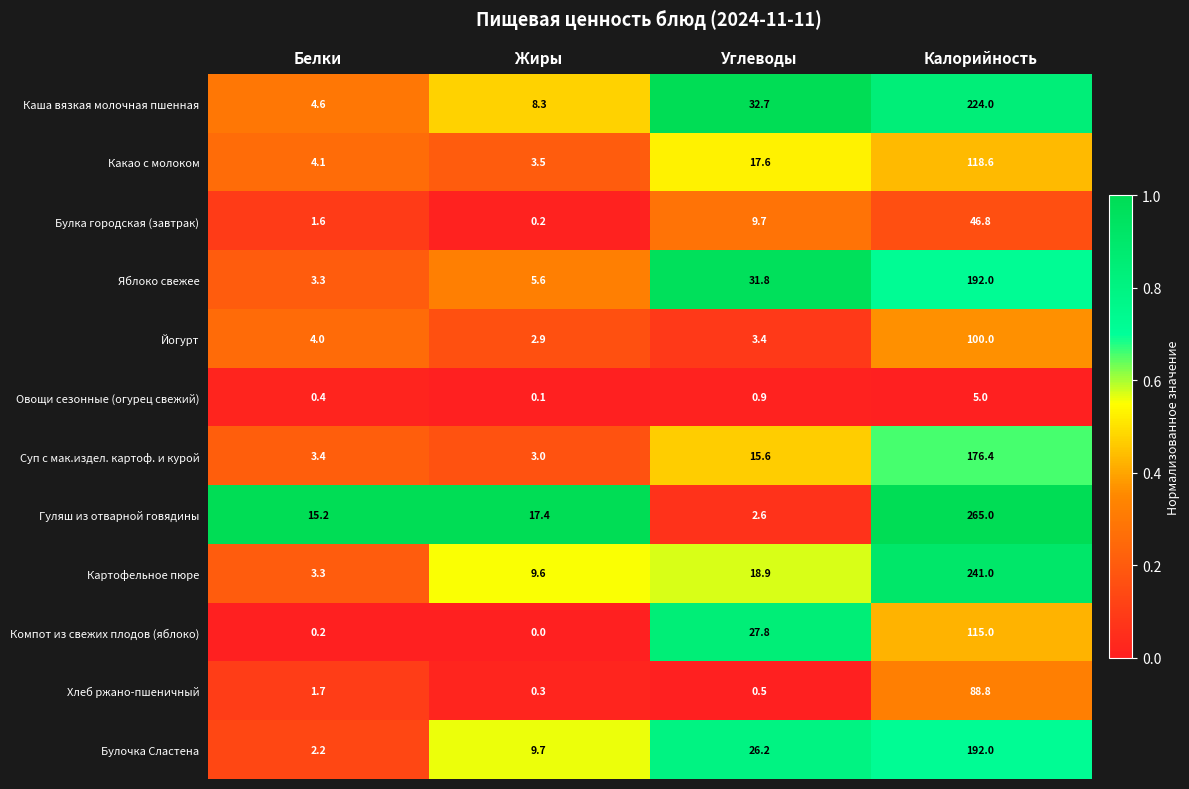

What is the sum of all Овощи сезонные (огурец свежий) values?

6.4